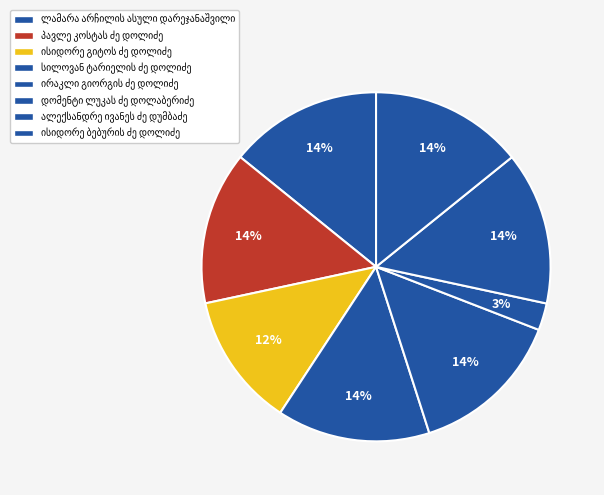

Is it true that ალექსანდრე ივანეს ძე დუმბაძე is 14% of the pie?

True